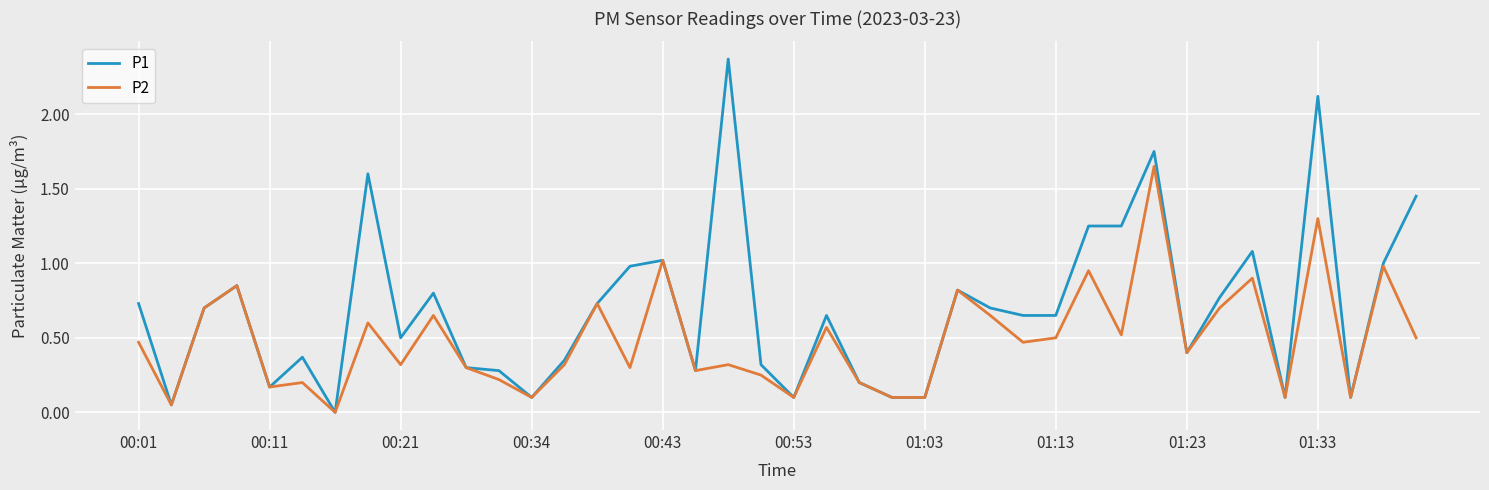

Which series has the largest range (max minus min)?

P1